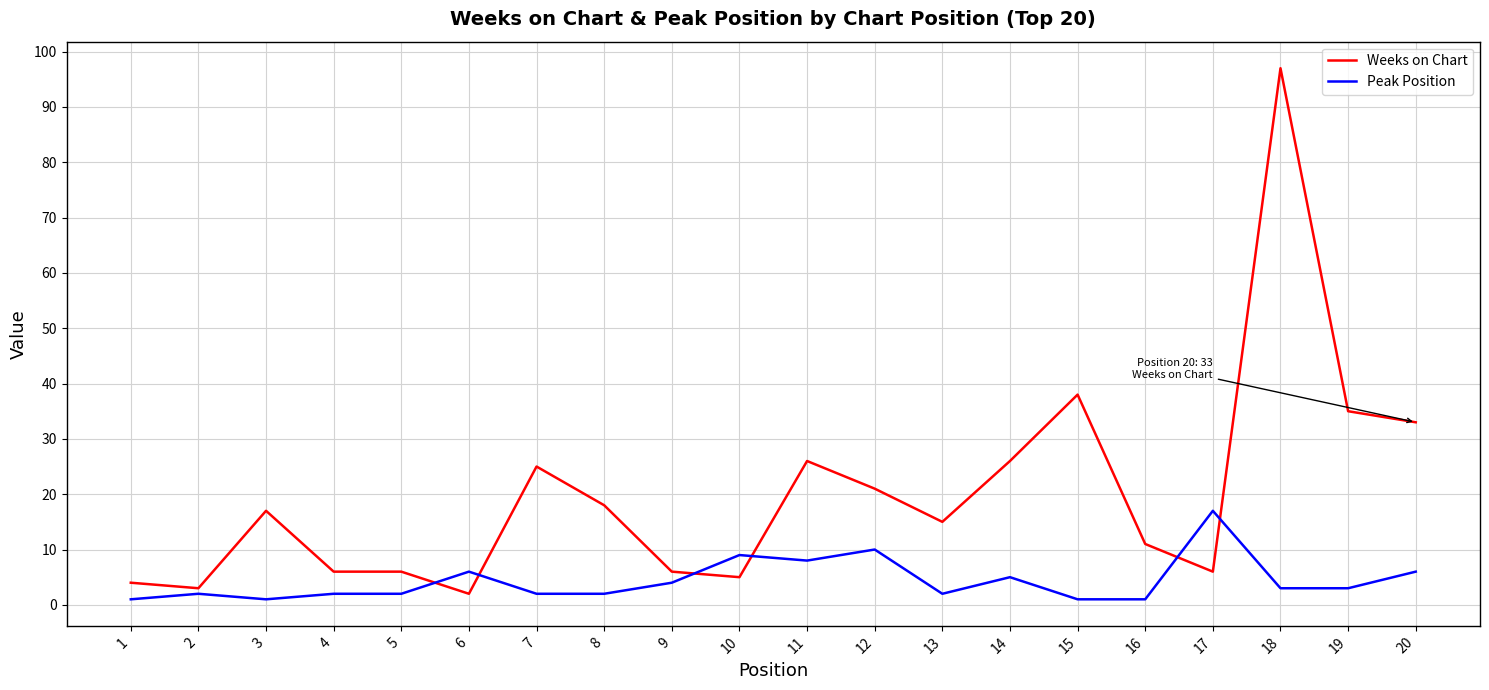

Does the chart have visible grid lines?

Yes